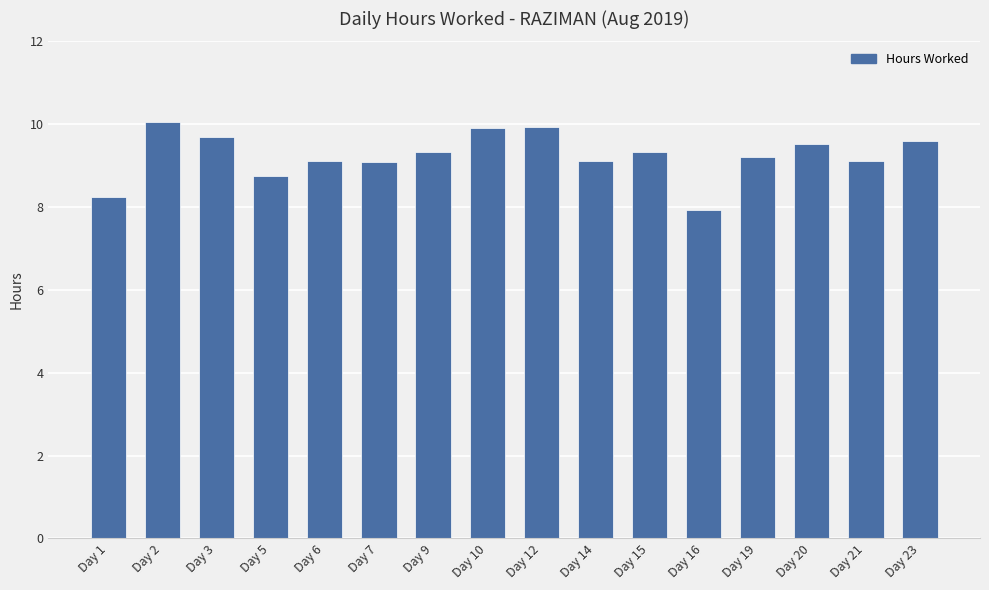

The value at Day 19 is 5.8. True or false?

False